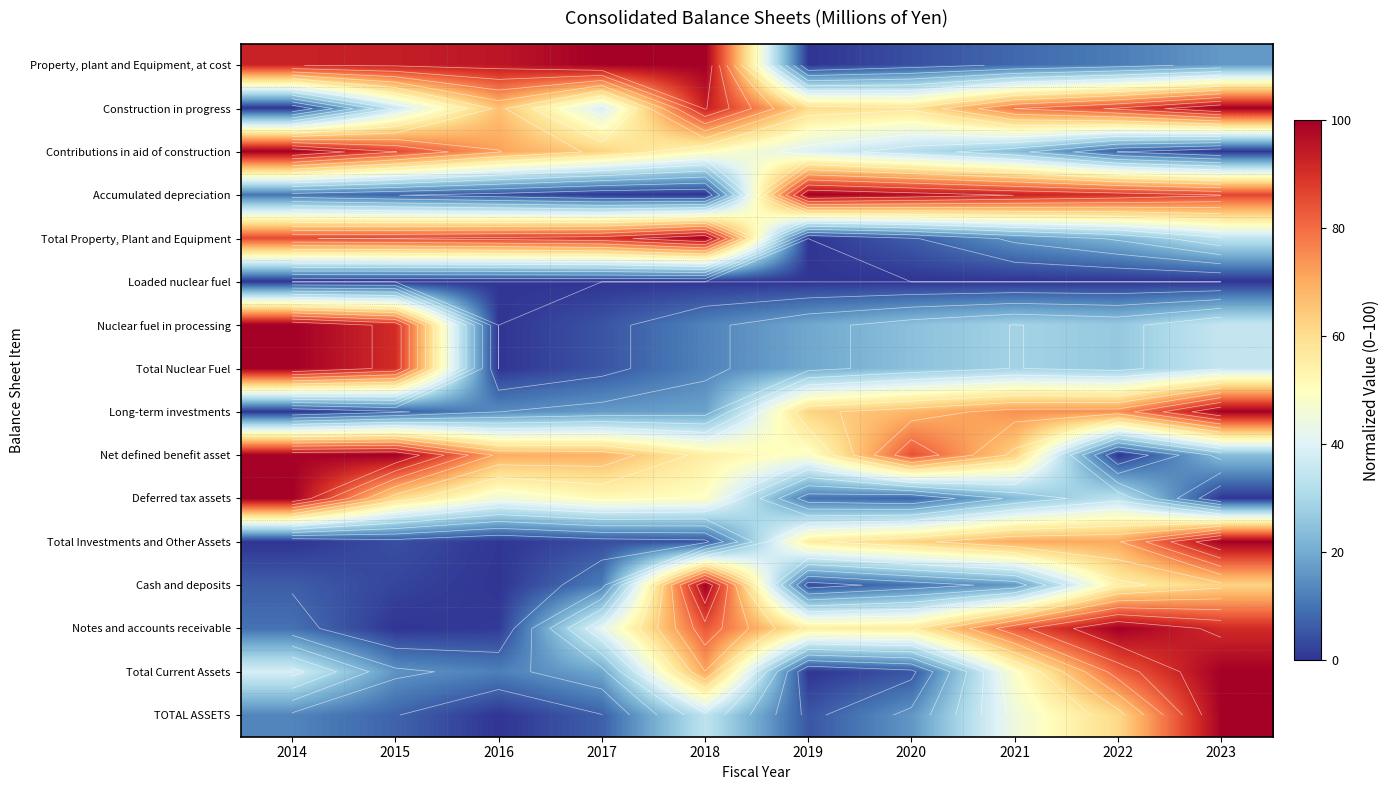

The Nuclear fuel in processing series shows 163.9 at 2014. True or false?

False